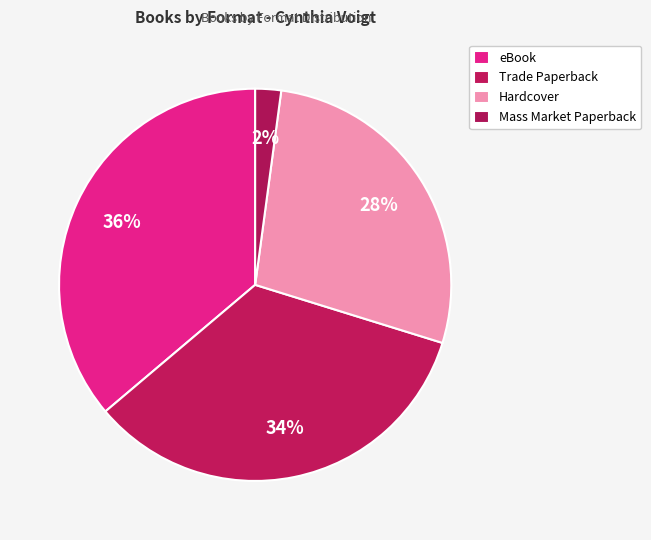

Count the number of slices in the pie.

4